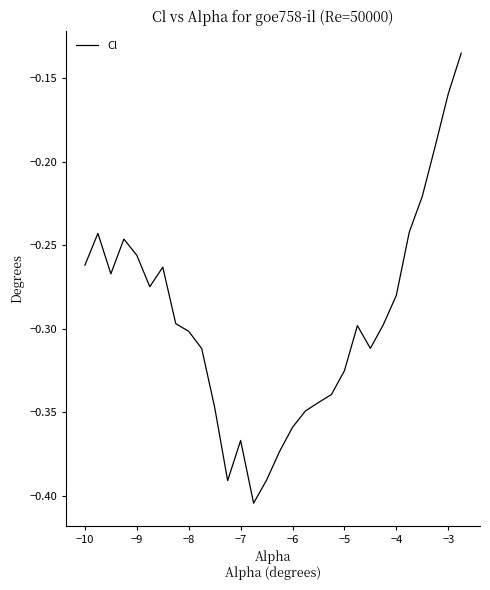

True or false: there are more than 0 points higher than both neighbors.

True